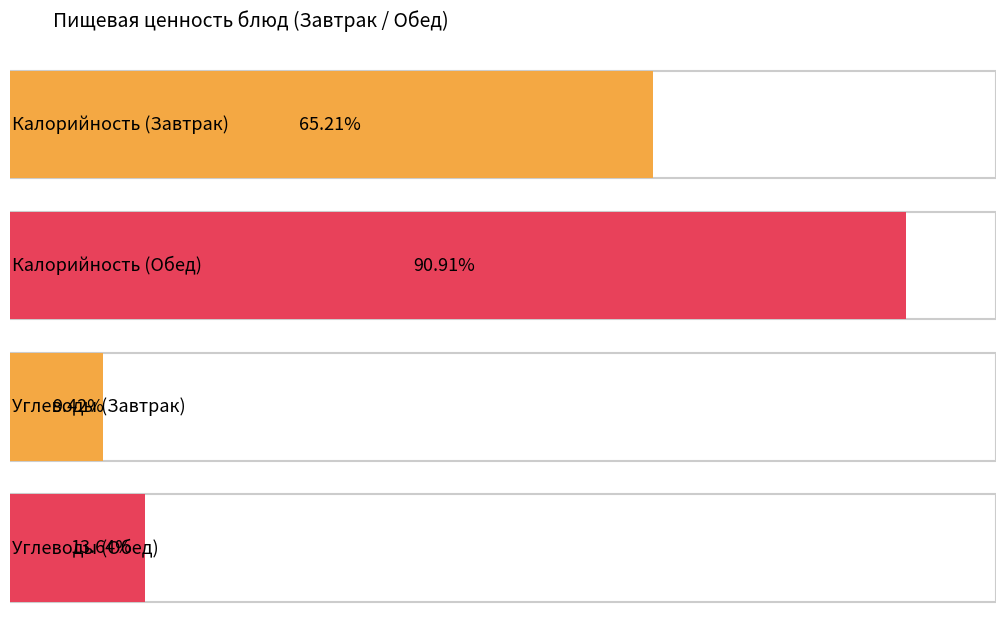

Which series has the largest total across all categories?

Калорийность